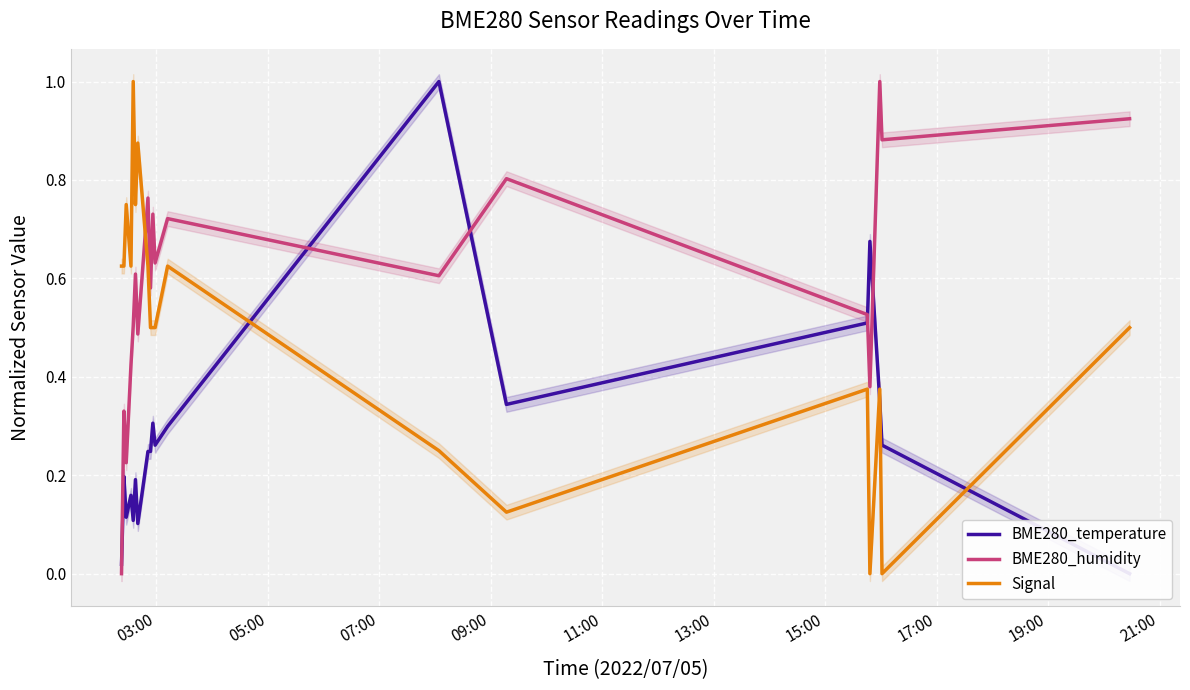

True or false: BME280_humidity and Signal cross at least once.

True